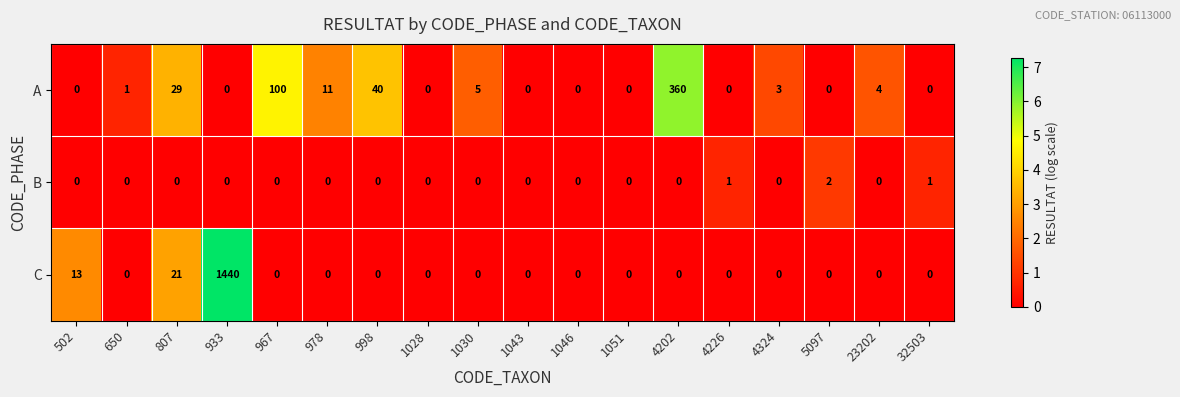

Where is A nearest to the value 180?

967